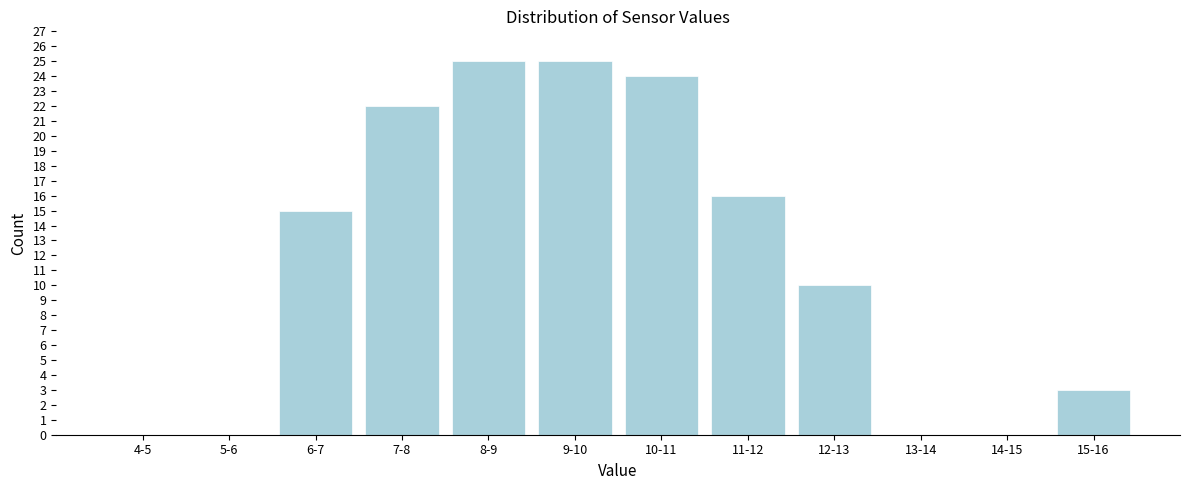

Reading left to right, what are all the values shown in this chart?

4-5=0	5-6=0	6-7=15	7-8=22	8-9=25	9-10=25	10-11=24	11-12=16	12-13=10	13-14=0	14-15=0	15-16=3